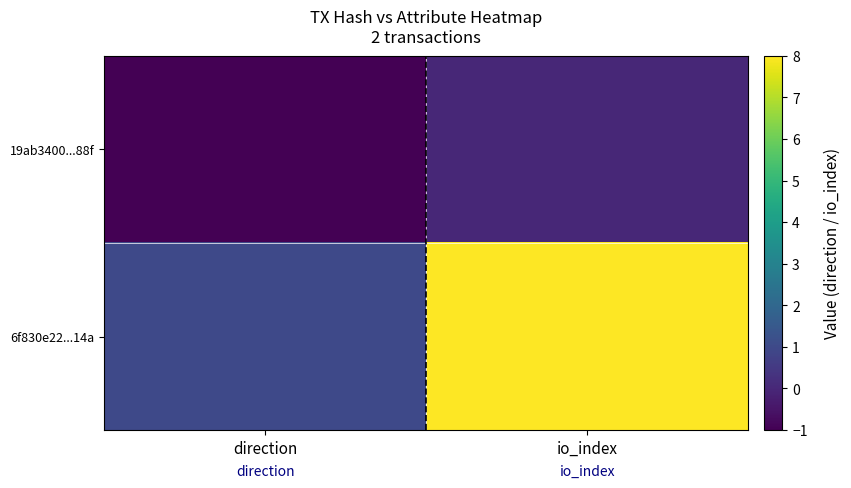

Reading left to right, extract all data points from this chart.

19ab3400...88f: direction=-1	io_index=0
6f830e22...14a: direction=1	io_index=8